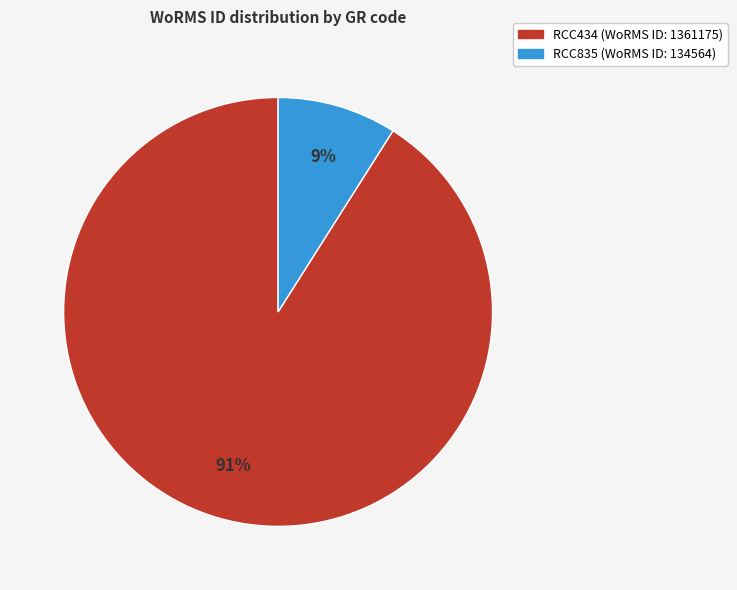

Which slice is the smallest?

RCC835